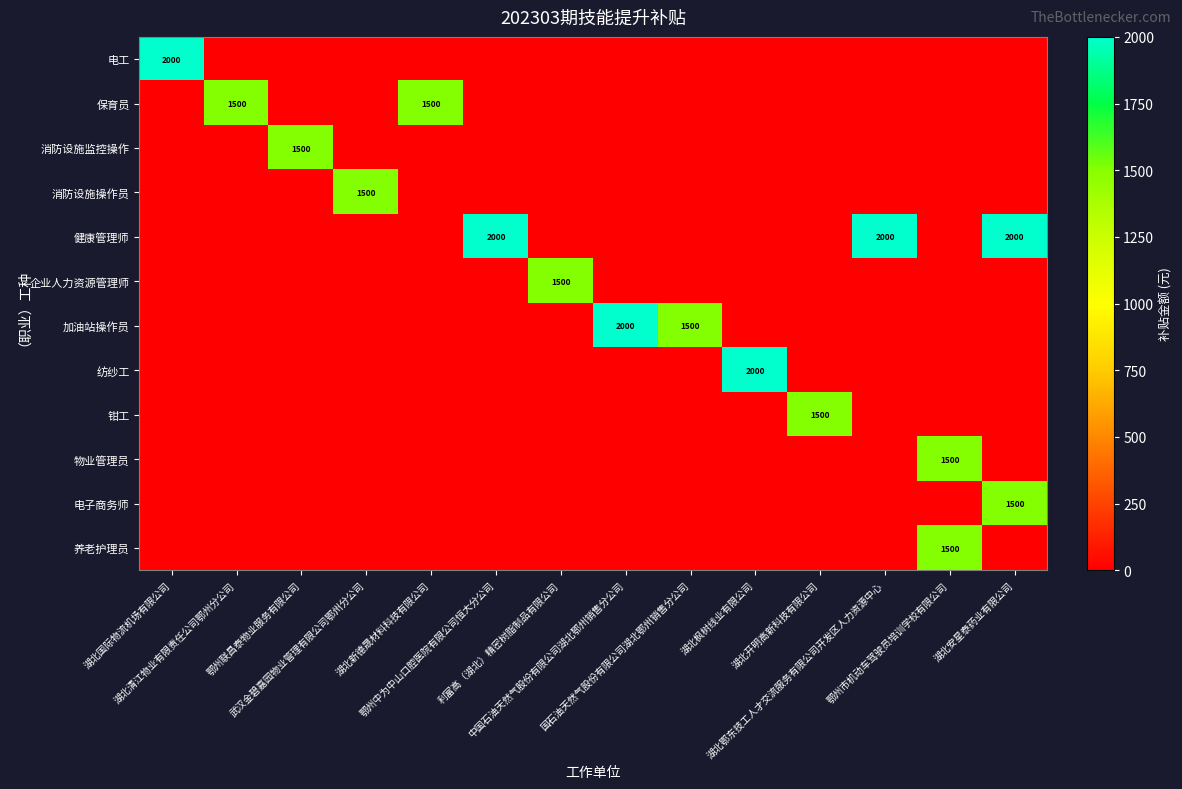

The 加油站操作员 series shows 0 at 湖北枫树线业有限公司. True or false?

True